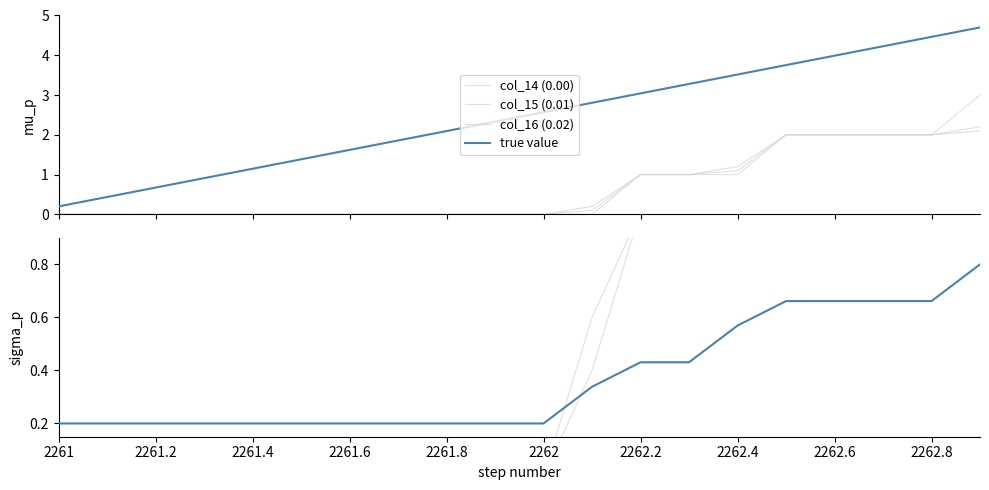

What is the difference between the second highest and second lowest values in the col_14 (0.00) series?

2.0